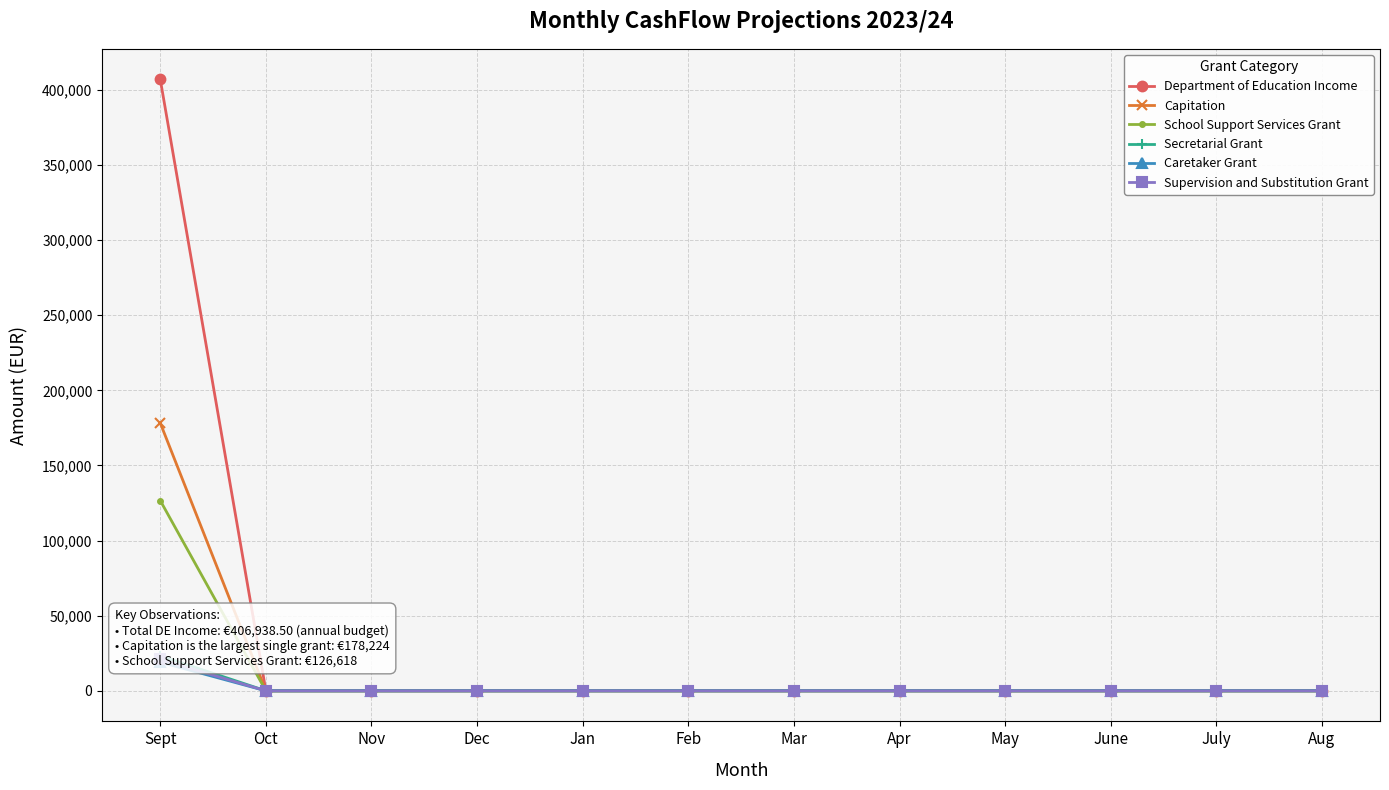

Reading left to right, extract all data points from this chart.

Department of Education Income: 406938.5	0.0	0.0	0.0	0.0	0.0	0.0	0.0	0.0	0.0	0.0	0.0
Capitation: 178224.0	0.0	0.0	0.0	0.0	0.0	0.0	0.0	0.0	0.0	0.0	0.0
School Support Services Grant: 126618.0	0.0	0.0	0.0	0.0	0.0	0.0	0.0	0.0	0.0	0.0	0.0
Secretarial Grant: 23275.0	0.0	0.0	0.0	0.0	0.0	0.0	0.0	0.0	0.0	0.0	0.0
Caretaker Grant: 19075.0	0.0	0.0	0.0	0.0	0.0	0.0	0.0	0.0	0.0	0.0	0.0
Supervision and Substitution Grant: 20874.0	0.0	0.0	0.0	0.0	0.0	0.0	0.0	0.0	0.0	0.0	0.0